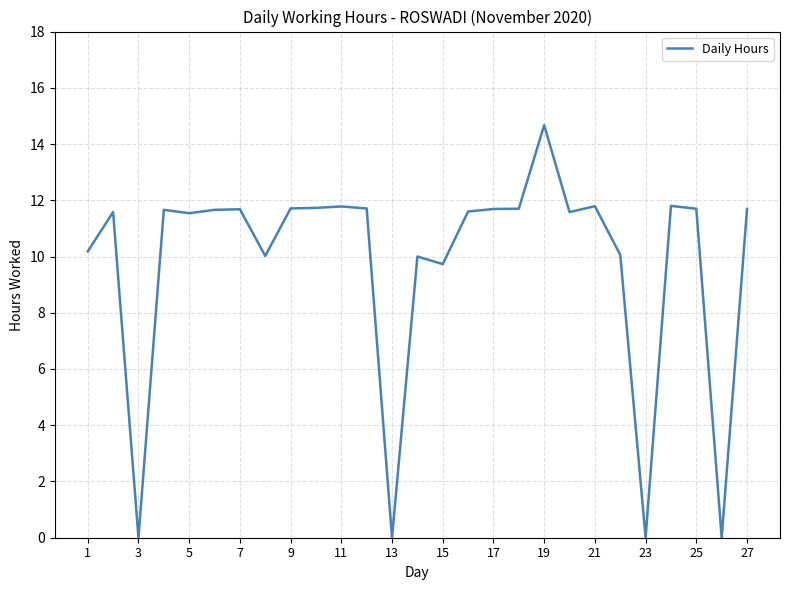

What is the greatest value displayed?

14.7